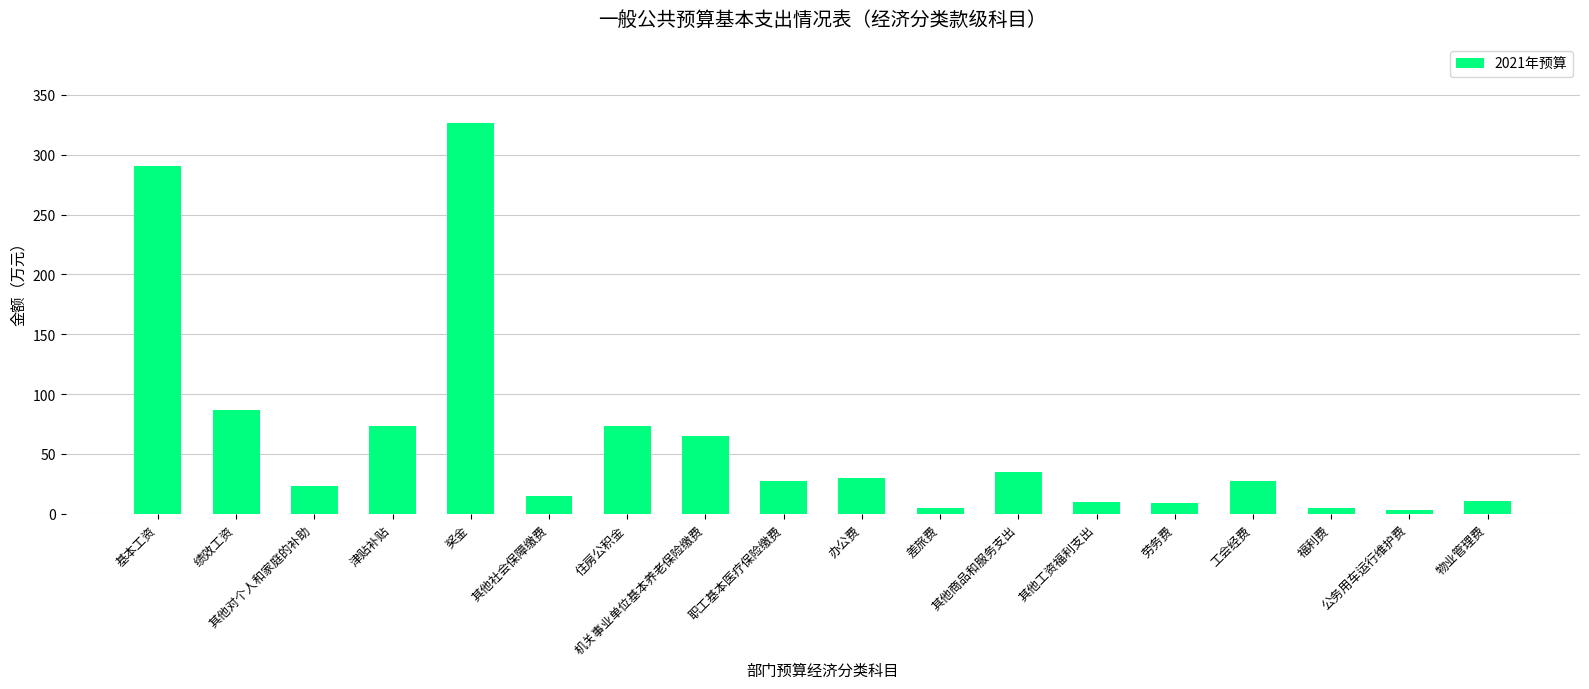

The chart shows a value of 27.2 at 工会经费. True or false?

True